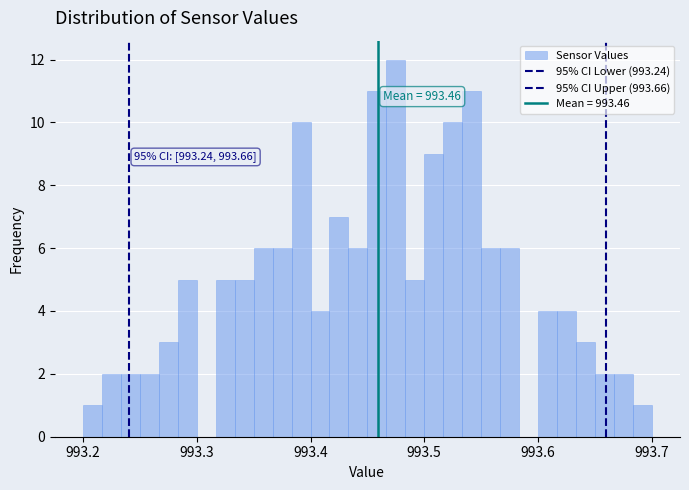

Around what value on the x-axis is the tallest bar? Give the approximate position of its centre, as read against the axis.

993.48